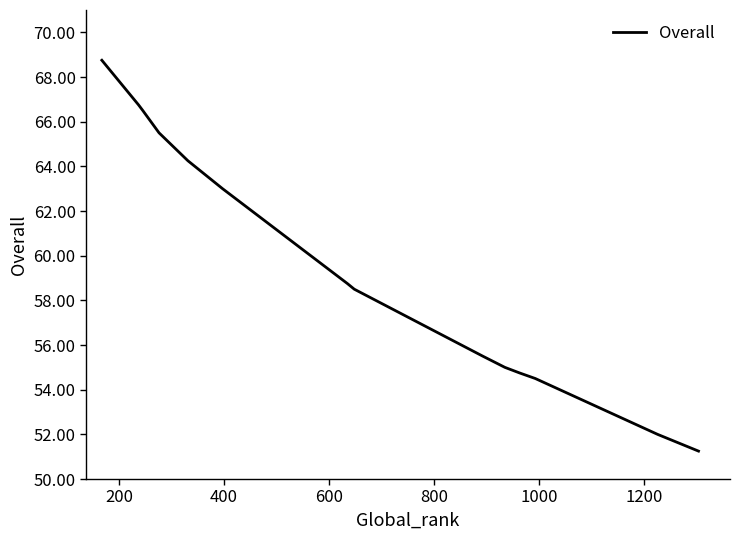

What is the difference between the maximum and minimum values?

17.5